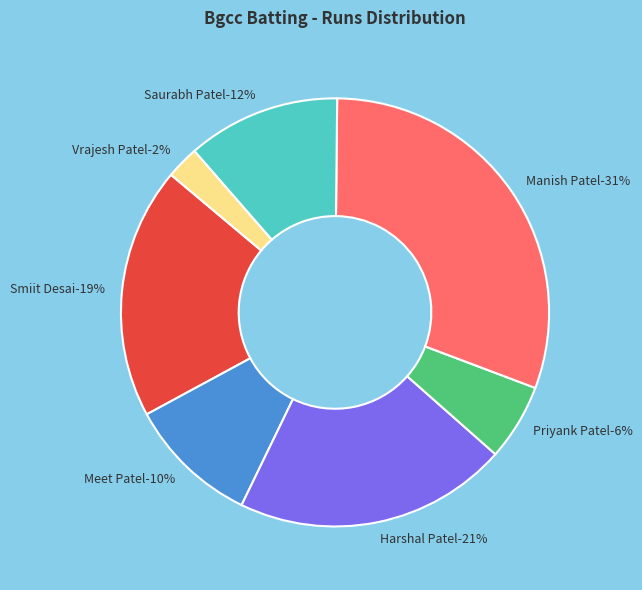

Do Vrajesh Patel and Vijay Desai together represent more than half of the pie?

No